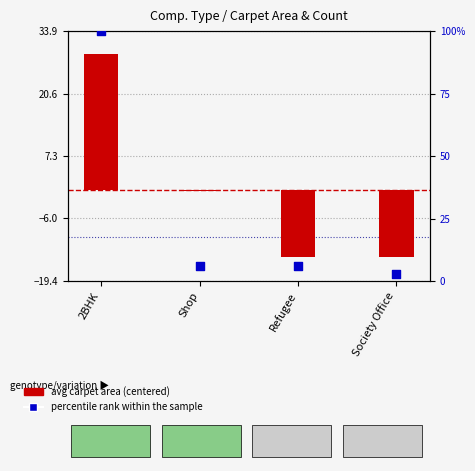

Which series has the largest total across all categories?

percentile rank within sample